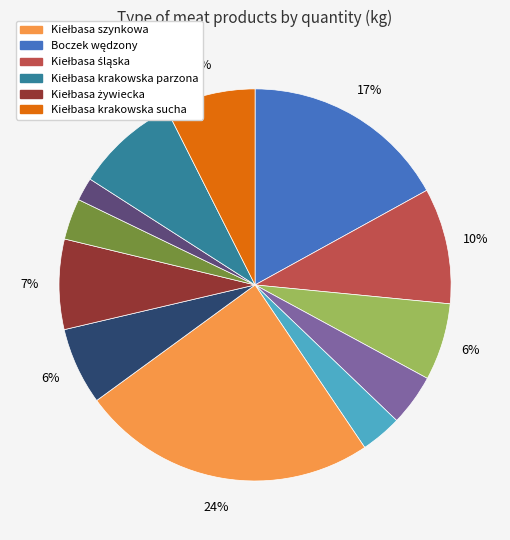

Is there a majority slice in this chart?

No